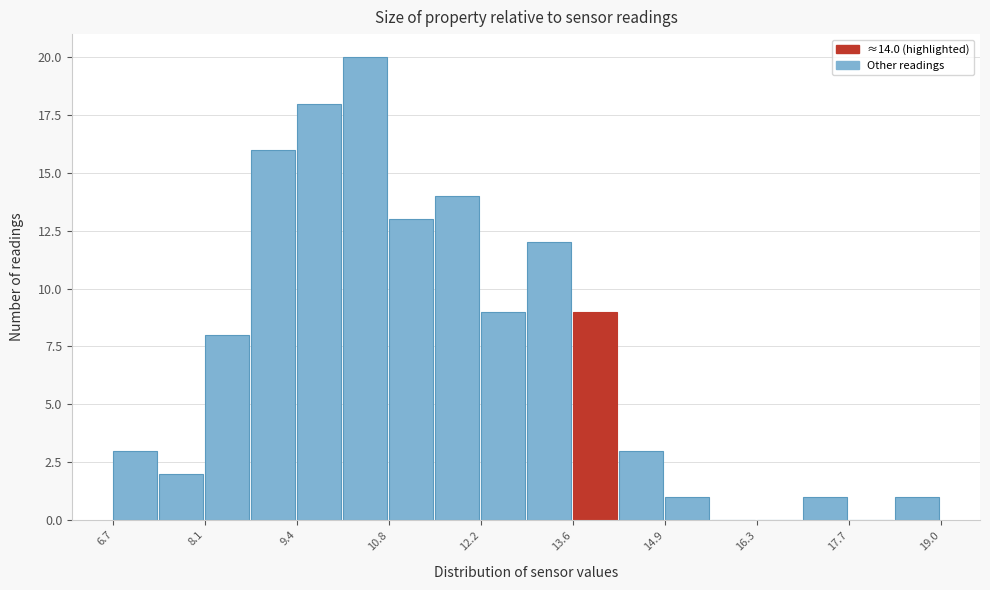

Read against the x-axis, roughly where is the centre of the tallest bar?

10.4